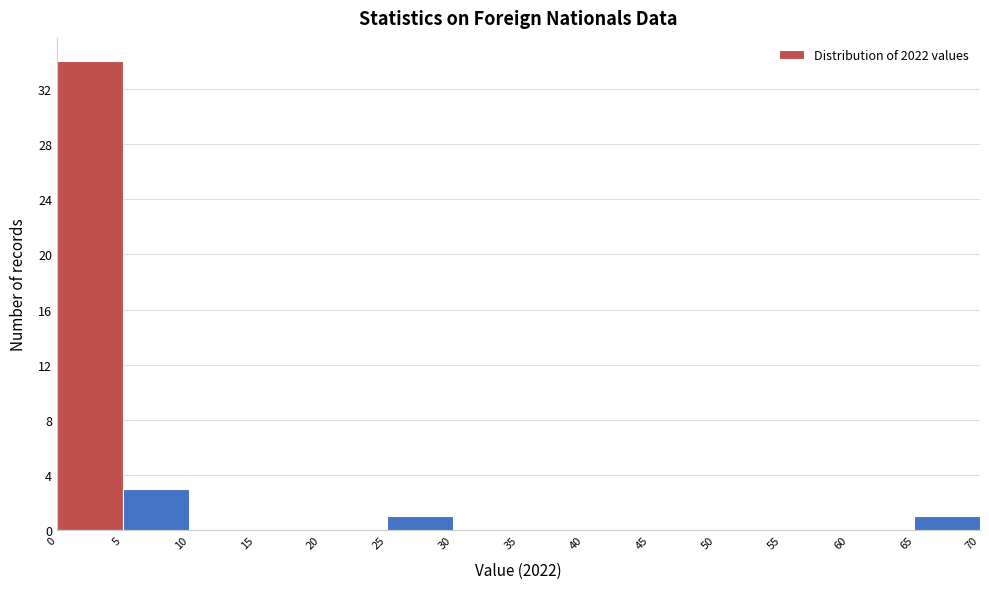

Reading left to right, transcribe this chart: for each bar, give the range it covers on the x-axis and its height. The values are not printed on the chart, so give them approximately, as read against the axis.

0 to 5: 34
5 to 10: 3
10 to 15: 0
15 to 20: 0
20 to 25: 0
25 to 30: 1
30 to 35: 0
35 to 40: 0
40 to 45: 0
45 to 50: 0
50 to 55: 0
55 to 60: 0
60 to 65: 0
65 to 70: 1